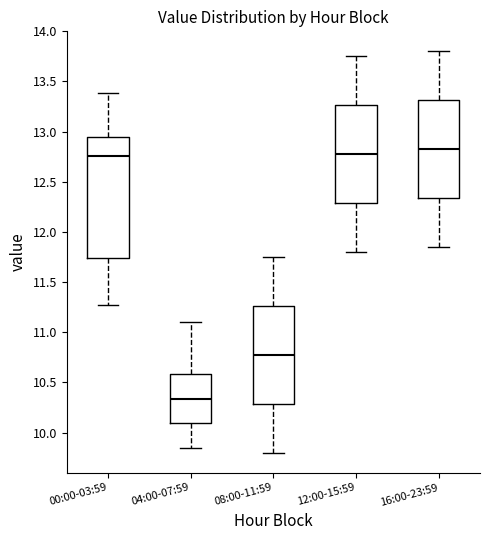

Comparing the boxes themselves (not the whiskers), which one is the tallest?

00:00-03:59